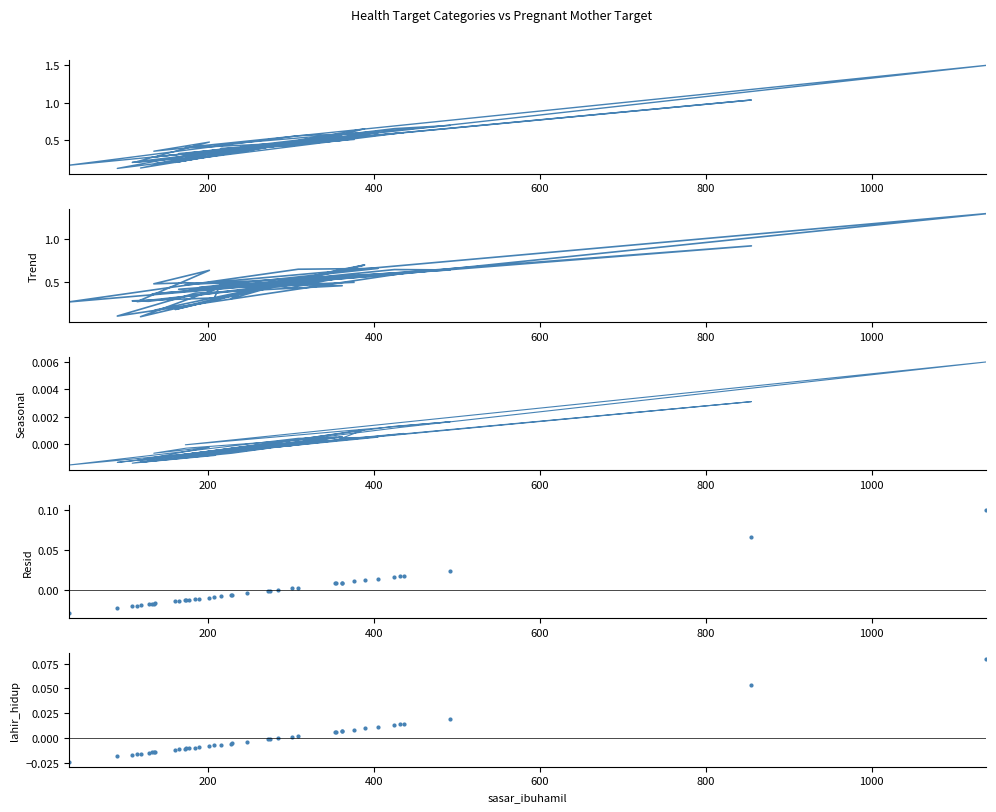

What are all the series names shown in the legend?

observed, jumlah_sasaran_usila, sasar_balita, sasar_bayi, sasar_ibu_bersalin